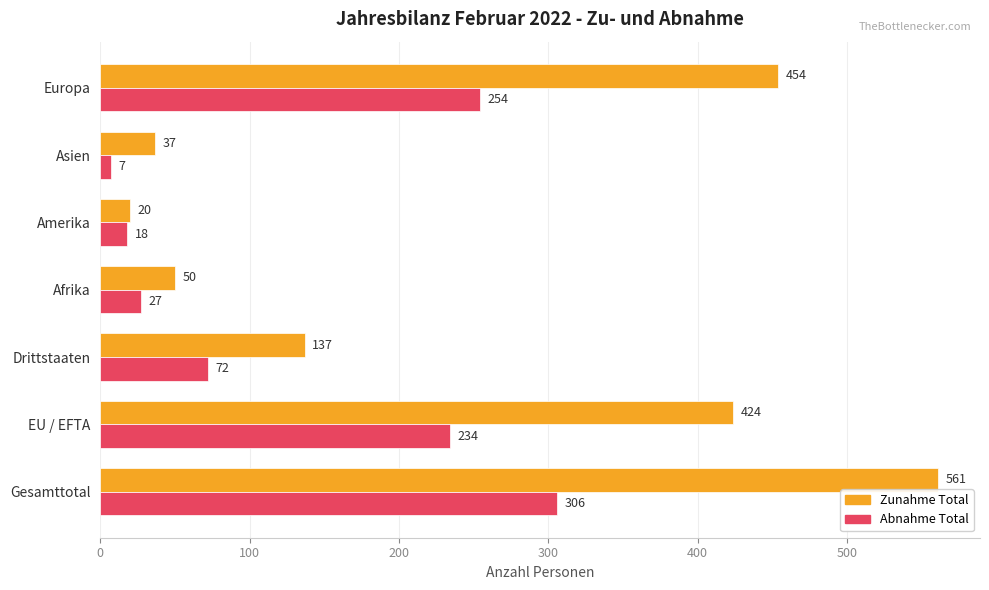

At which label does Zunahme Total reach its minimum?

Amerika